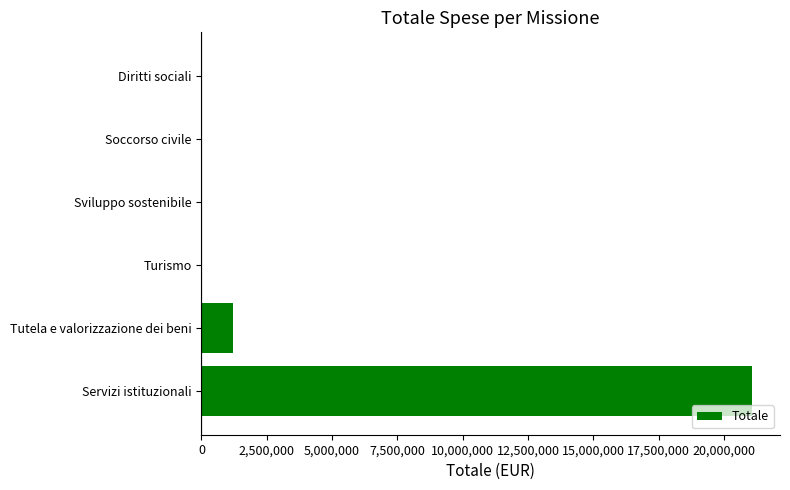

How many data points does each series have?

6